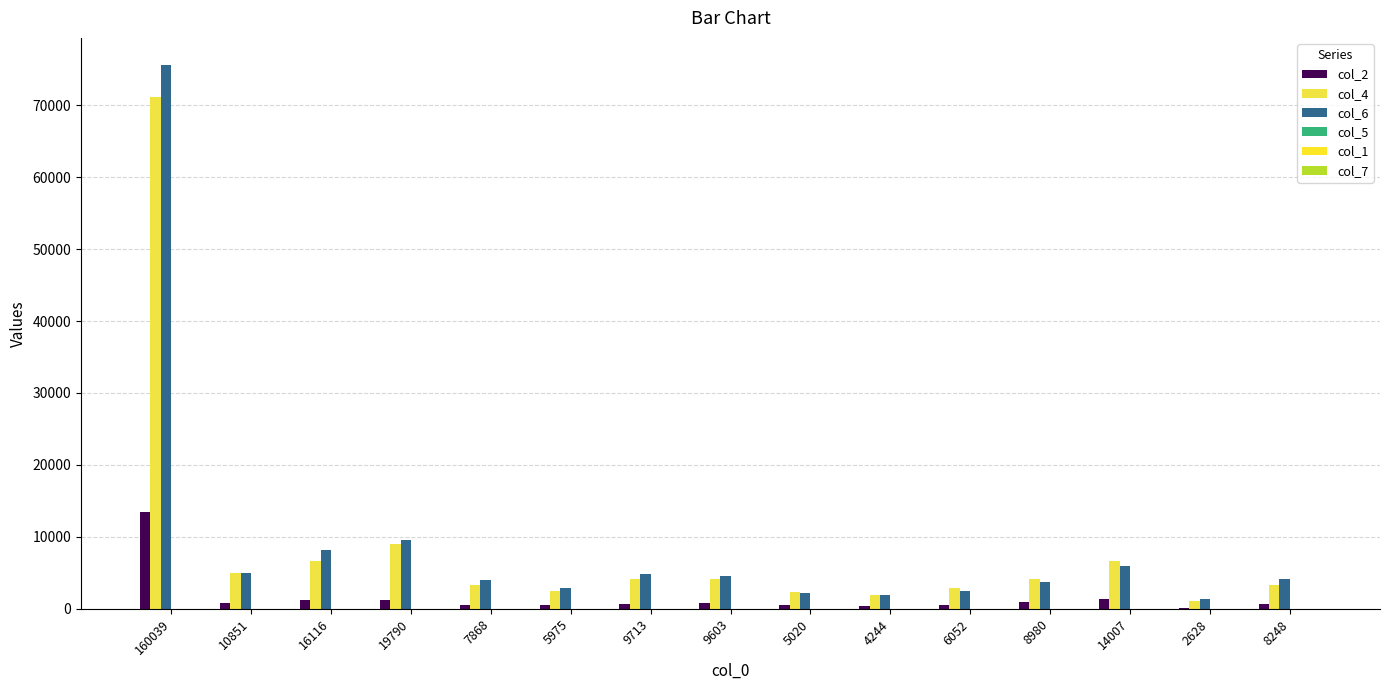

Does the chart contain stacked bars?

No